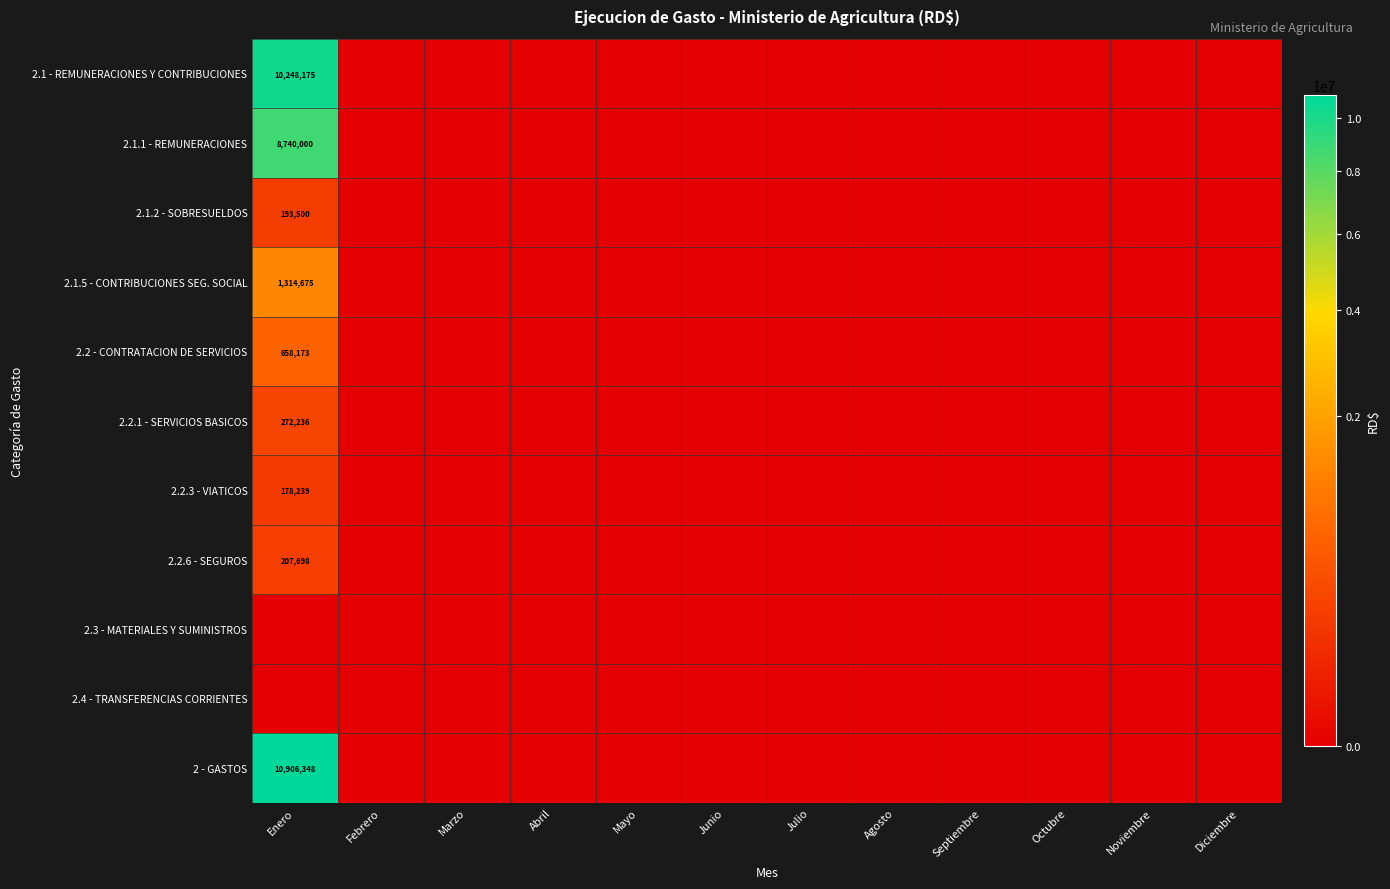

The value of 2.2.3 - VIATICOS at Enero is 178239. True or false?

True